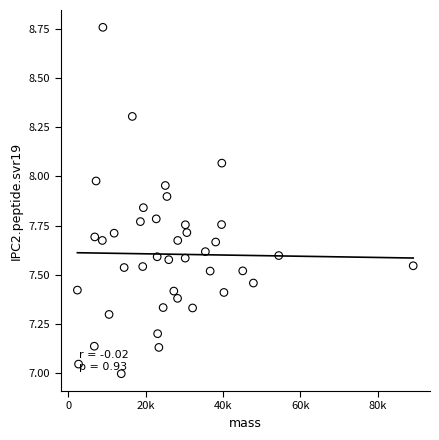

What is the range of Y values (max minus min)?

1.8